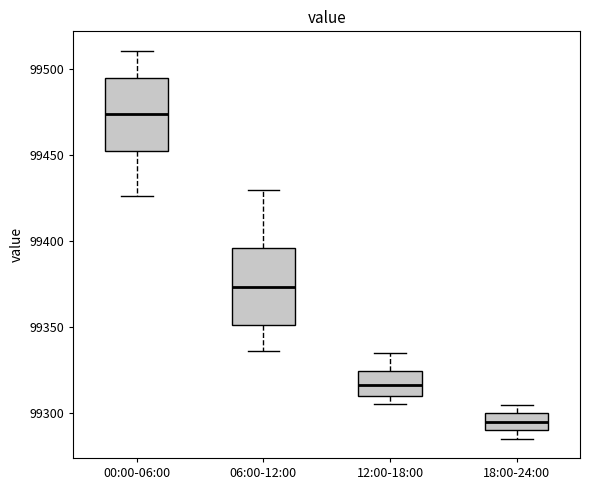

Reading left to right, read every box against the y-axis: the position of its median line, the range the box covers, and the ends of its whiskers. The values are not printed on the chart, so give them approximately, as read against the axis.

00:00-06:00: median 99475, box 99455 to 99495, whiskers 99425 to 99510
06:00-12:00: median 99375, box 99350 to 99395, whiskers 99335 to 99430
12:00-18:00: median 99315, box 99310 to 99325, whiskers 99305 to 99335
18:00-24:00: median 99295, box 99290 to 99300, whiskers 99285 to 99305